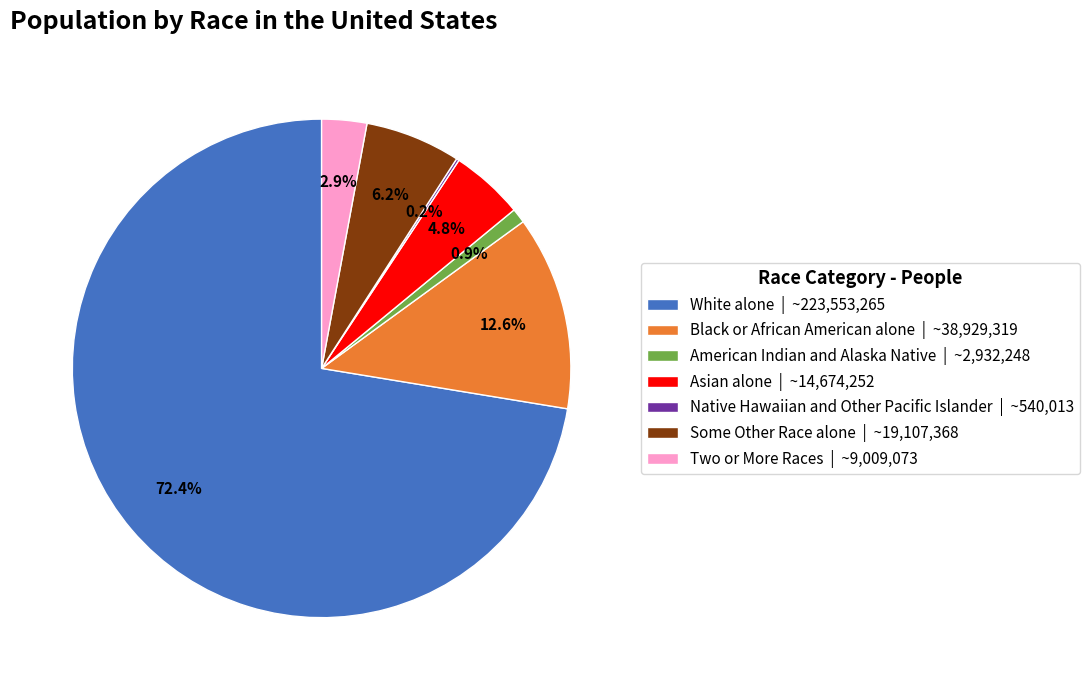

To the nearest percent, what percentage of the pie is Two or More Races?

3%